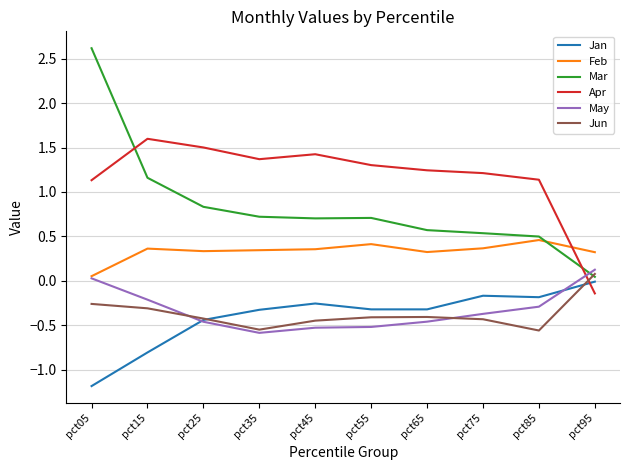

Where is the first local minimum for May?

pct35